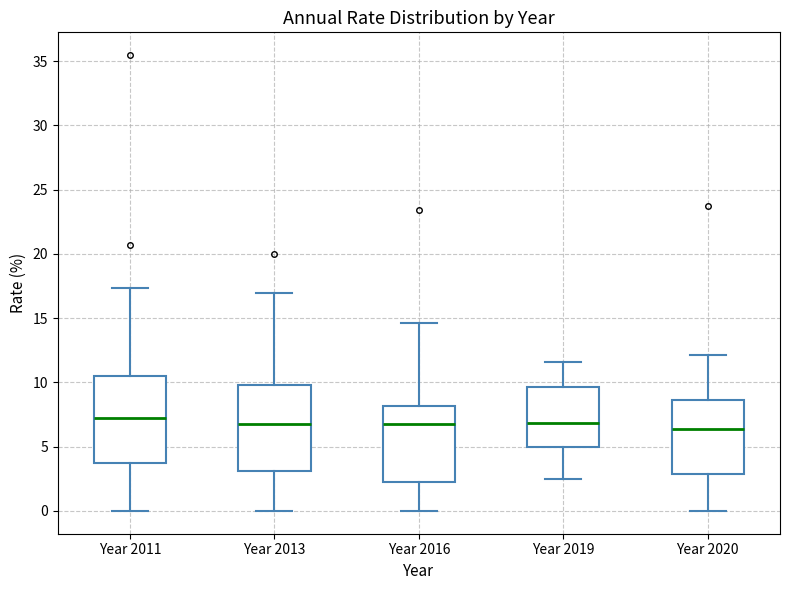

Reading left to right, transcribe this box plot: for each box, give where its median line is, the range the box spans, and where its two whiskers end, as read against the y-axis. The values are not printed on the chart, so give them approximately, as read against the axis.

Year 2011: median 7.0, box 3.5 to 10.5, whiskers 0.0 to 17.5
Year 2013: median 6.5, box 3.0 to 10.0, whiskers 0.0 to 17.0
Year 2016: median 7.0, box 2.5 to 8.0, whiskers 0.0 to 14.5
Year 2019: median 7.0, box 5.0 to 9.5, whiskers 2.5 to 11.5
Year 2020: median 6.5, box 3.0 to 8.5, whiskers 0.0 to 12.0